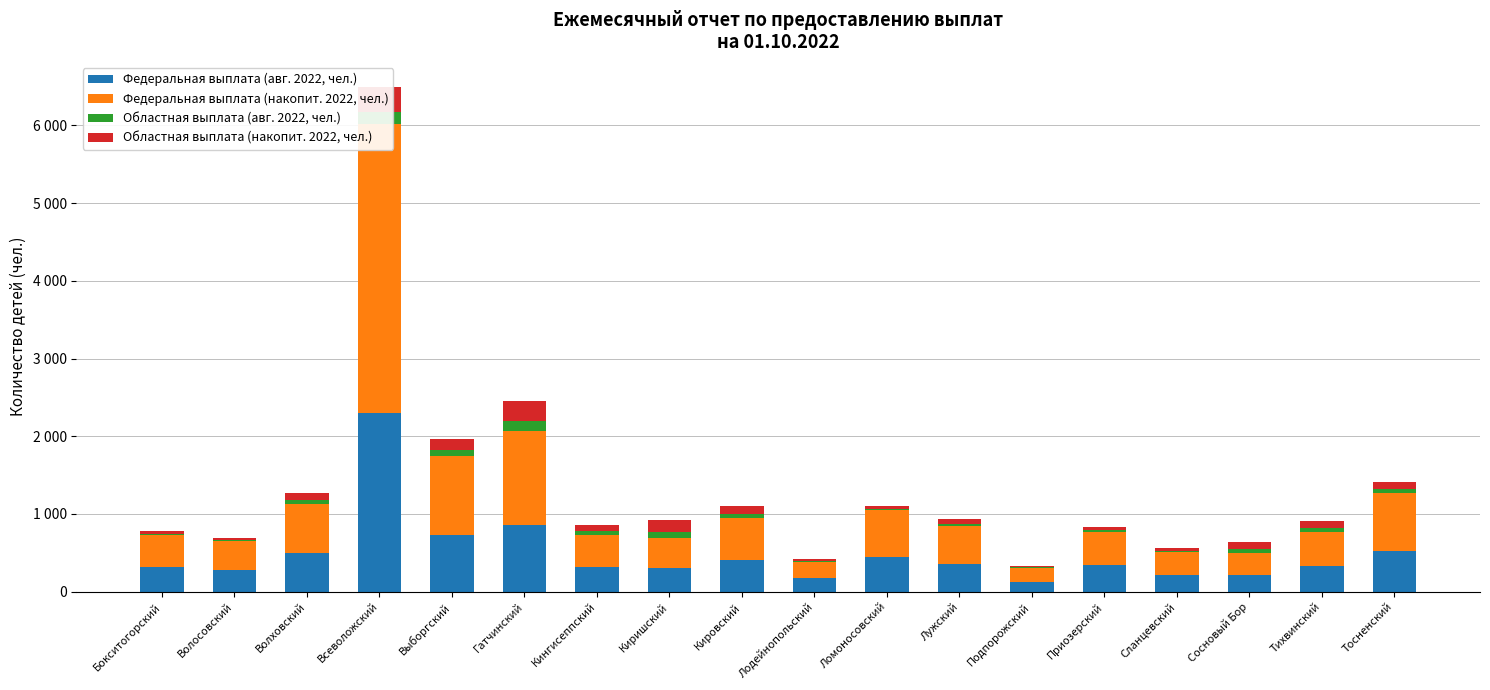

Which category has the highest value across all series?

Всеволожский